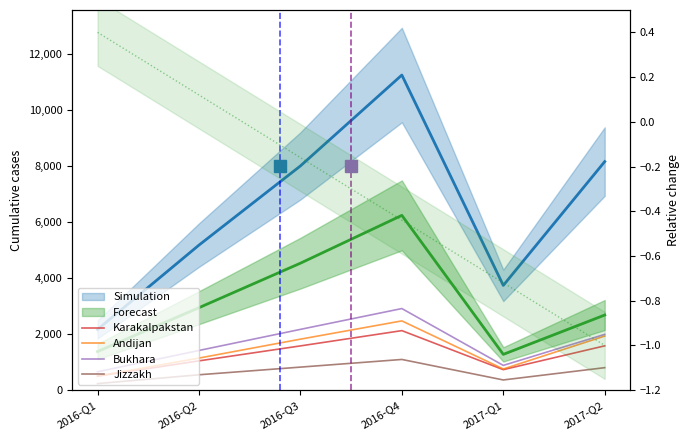

What is the difference between the maximum and minimum values in the Jizzakh series?

861.4